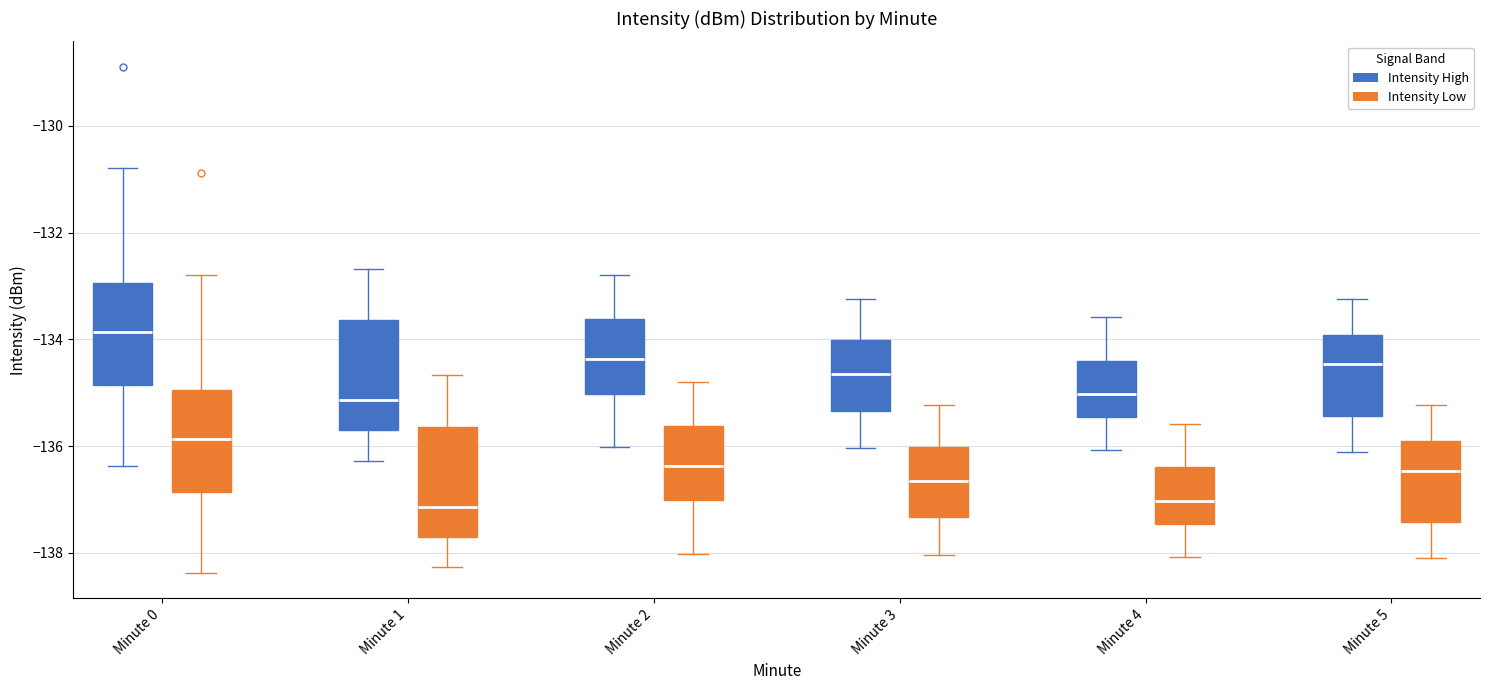

Reading left to right, read every box against the y-axis: the position of its median line, the range the box covers, and the ends of its whiskers. The values are not printed on the chart, so give them approximately, as read against the axis.

Minute 0 (Intensity High): median -133.8, box -134.8 to -133.0, whiskers -136.4 to -130.8
Minute 0 (Intensity Low): median -135.8, box -136.8 to -135.0, whiskers -138.4 to -132.8
Minute 1 (Intensity High): median -135.2, box -135.6 to -133.6, whiskers -136.2 to -132.6
Minute 1 (Intensity Low): median -137.2, box -137.6 to -135.6, whiskers -138.2 to -134.6
Minute 2 (Intensity High): median -134.4, box -135.0 to -133.6, whiskers -136.0 to -132.8
Minute 2 (Intensity Low): median -136.4, box -137.0 to -135.6, whiskers -138.0 to -134.8
Minute 3 (Intensity High): median -134.6, box -135.4 to -134.0, whiskers -136.0 to -133.2
Minute 3 (Intensity Low): median -136.6, box -137.4 to -136.0, whiskers -138.0 to -135.2
Minute 4 (Intensity High): median -135.0, box -135.4 to -134.4, whiskers -136.0 to -133.6
Minute 4 (Intensity Low): median -137.0, box -137.4 to -136.4, whiskers -138.0 to -135.6
Minute 5 (Intensity High): median -134.4, box -135.4 to -134.0, whiskers -136.2 to -133.2
Minute 5 (Intensity Low): median -136.4, box -137.4 to -136.0, whiskers -138.2 to -135.2